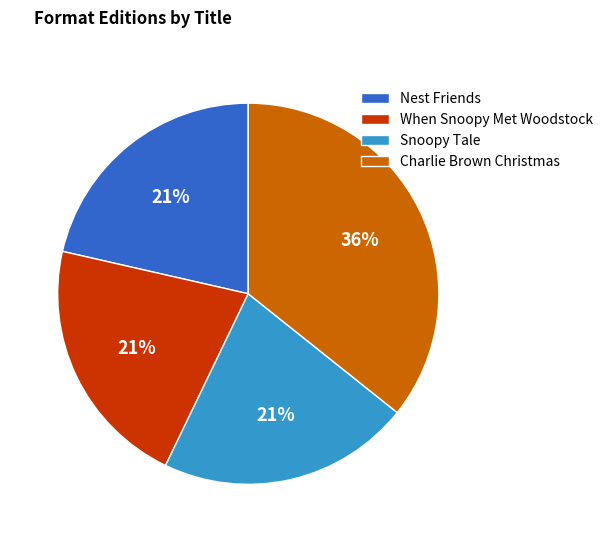

Is When Snoopy Met Woodstock the majority of the pie?

No